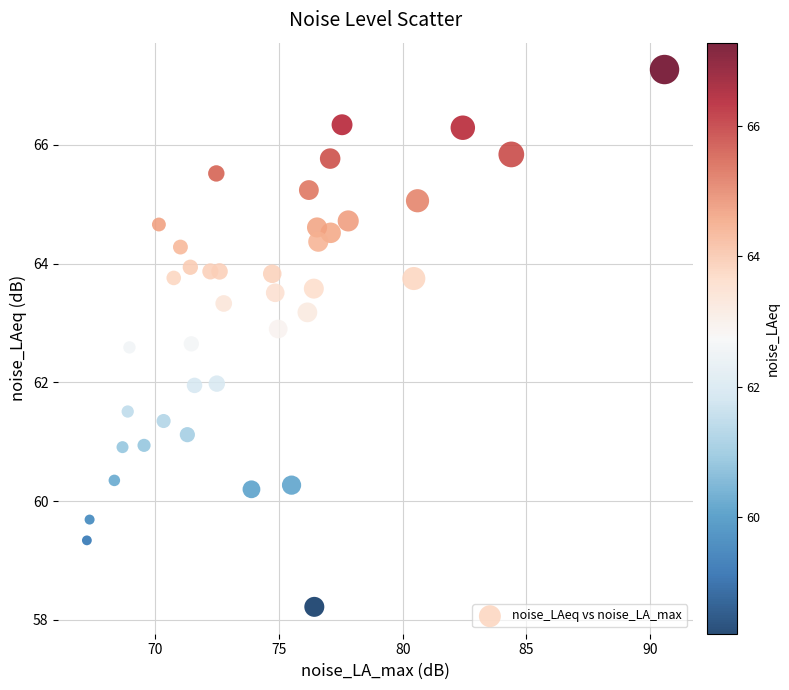

What is the range of X values (max minus min)?

23.3